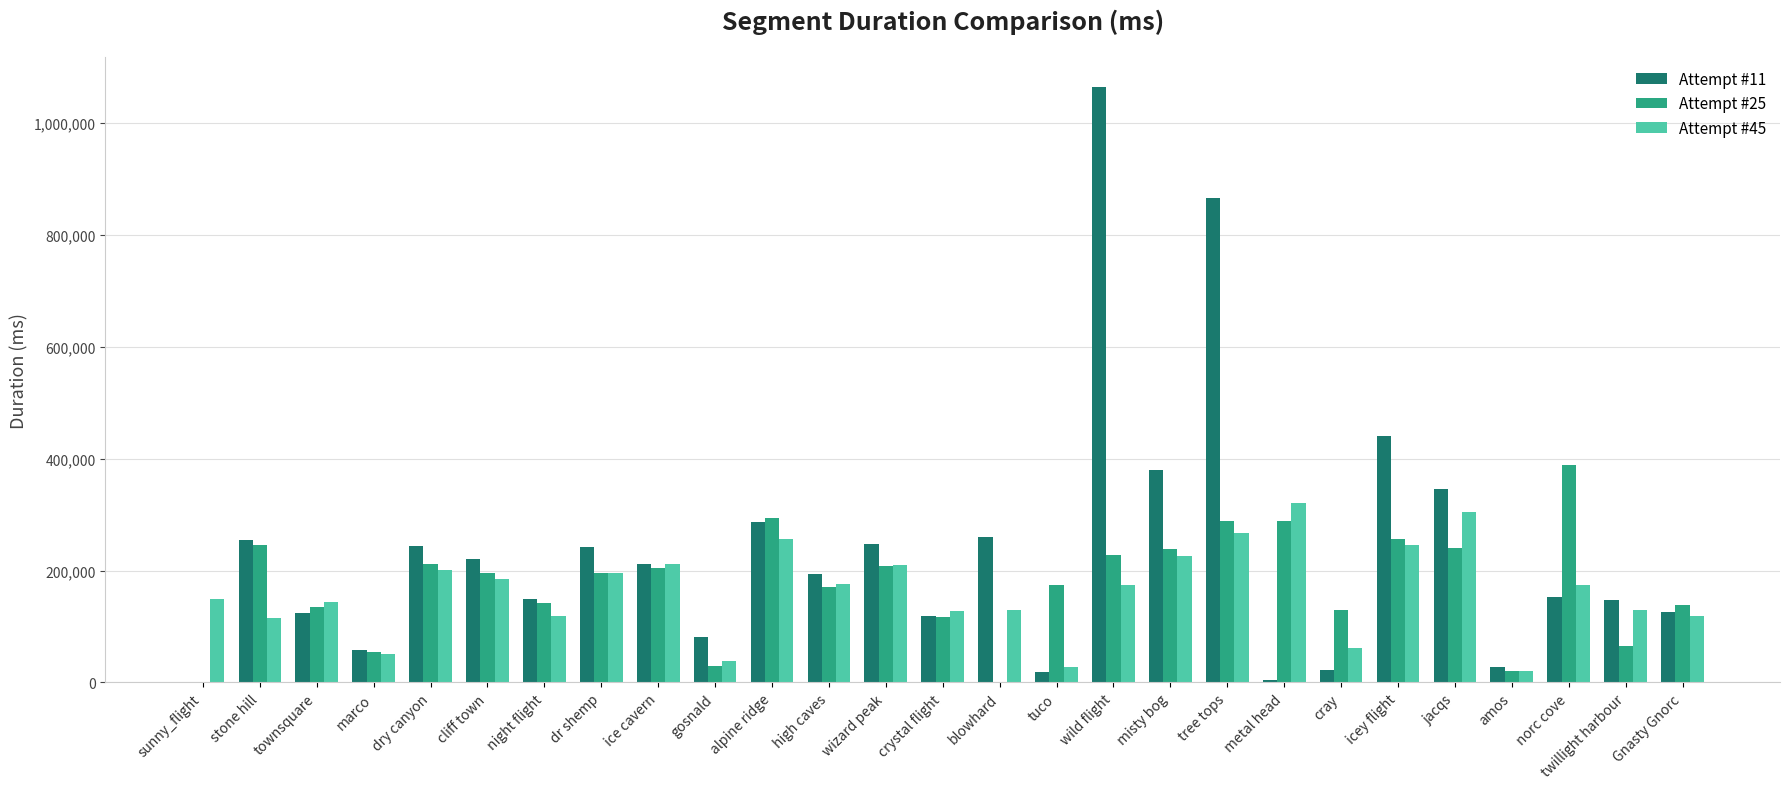

Is the value of Attempt #45 at tuco greater than the value of Attempt #25 at jacqs?

No